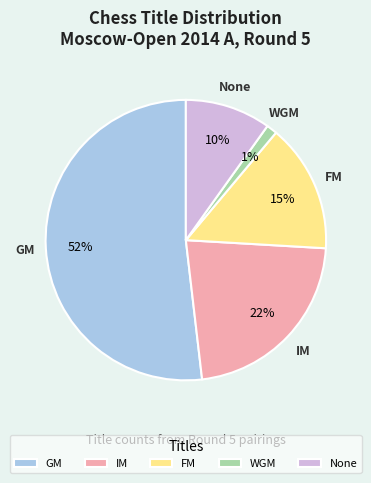

Which has a higher value, GM or None?

GM